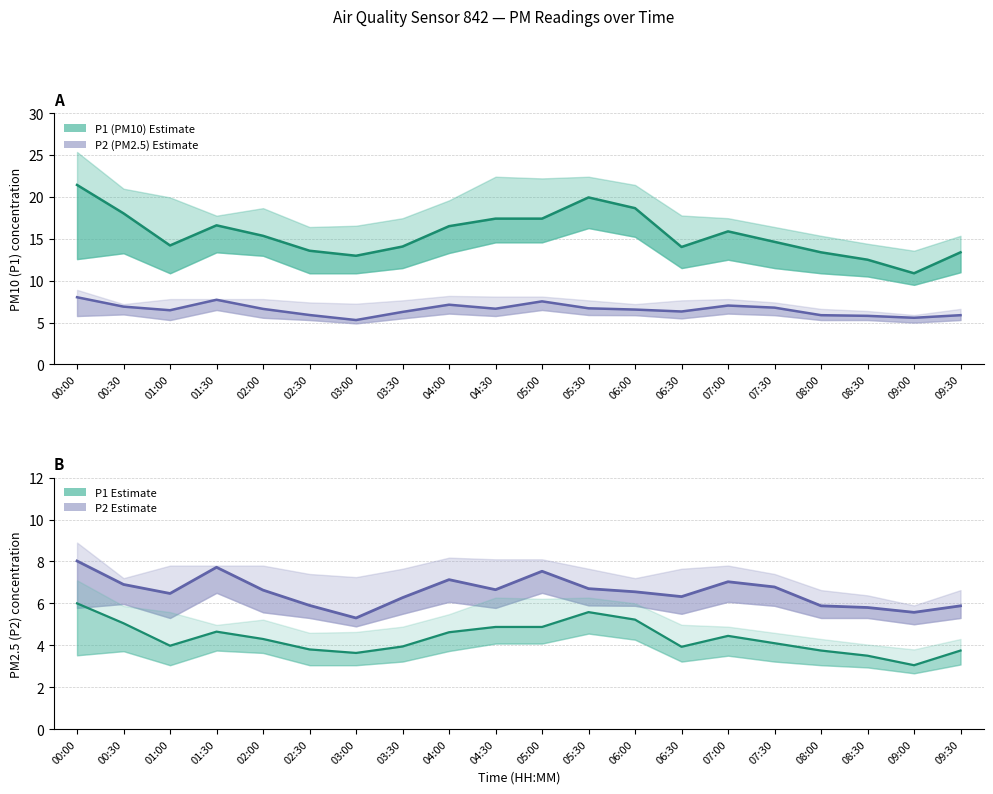

Which has a higher value, 05:30 or 01:30?

05:30